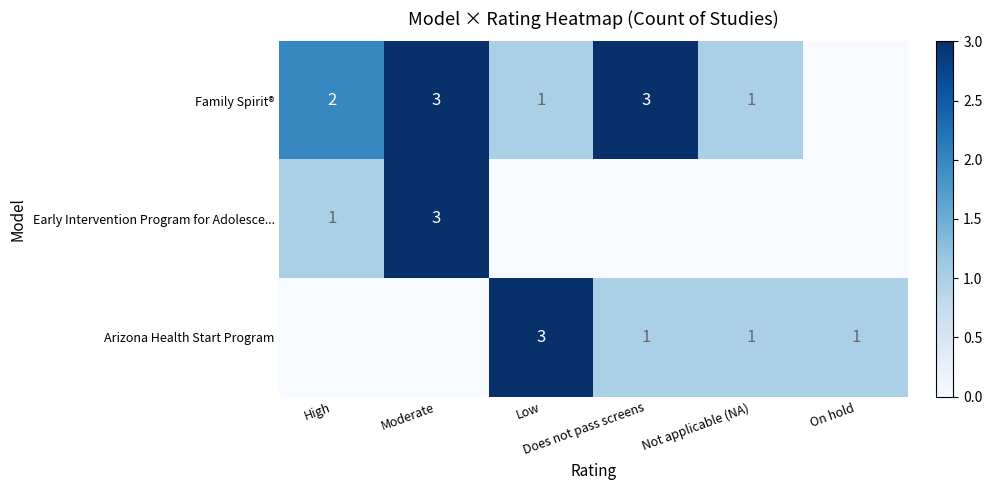

What is the average value of the Arizona Health Start Program series?

1